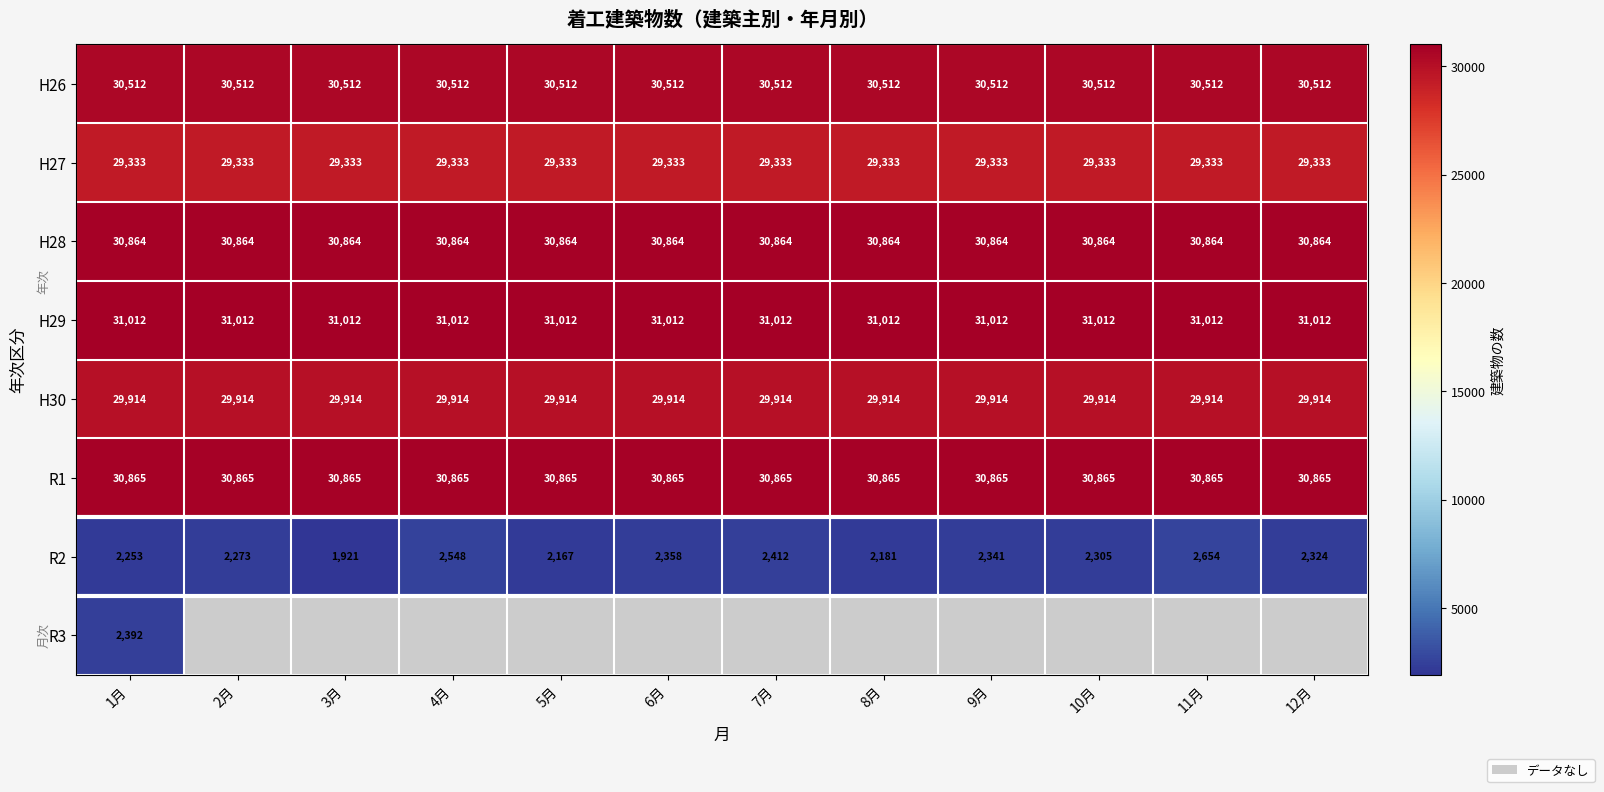

What is the minimum value for H28?

30864